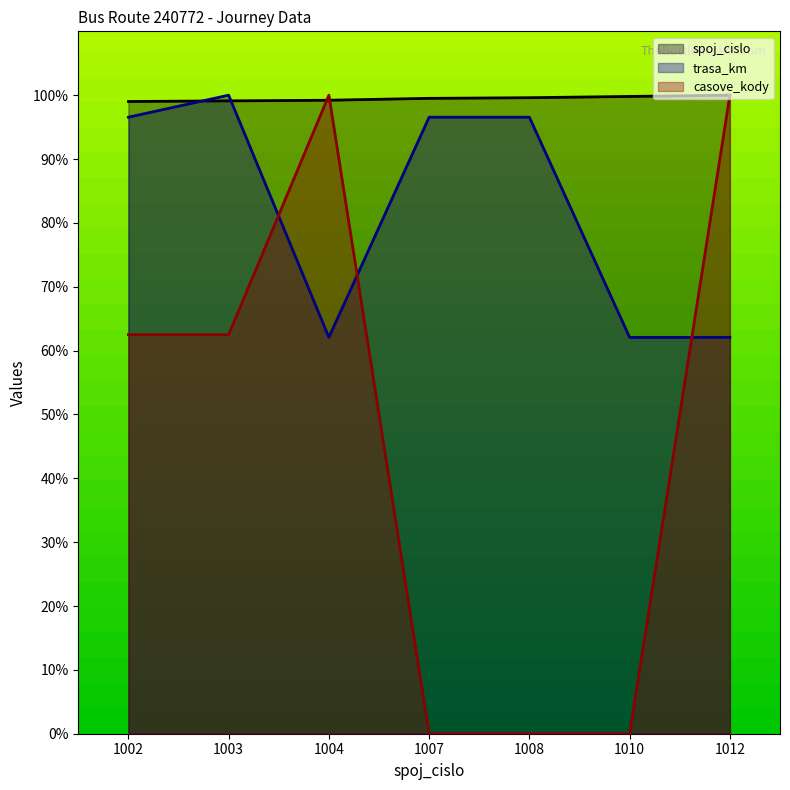

Reading right to left, list all the values displayed in this chart.

spoj_cislo: 100.0	99.8	99.6	99.5	99.2	99.1	99.0
trasa_km: 62.1	62.1	96.6	96.6	62.1	100.0	96.6
casove_kody: 100.0	0.0	0.0	0.0	100.0	62.5	62.5